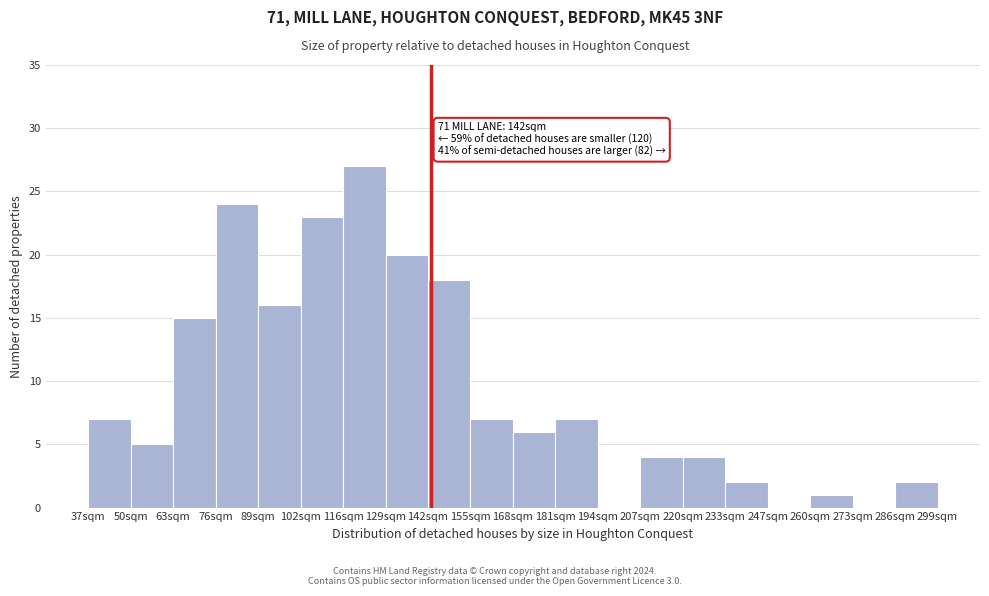

Which range on the x-axis has the tallest bar?

115 to 128